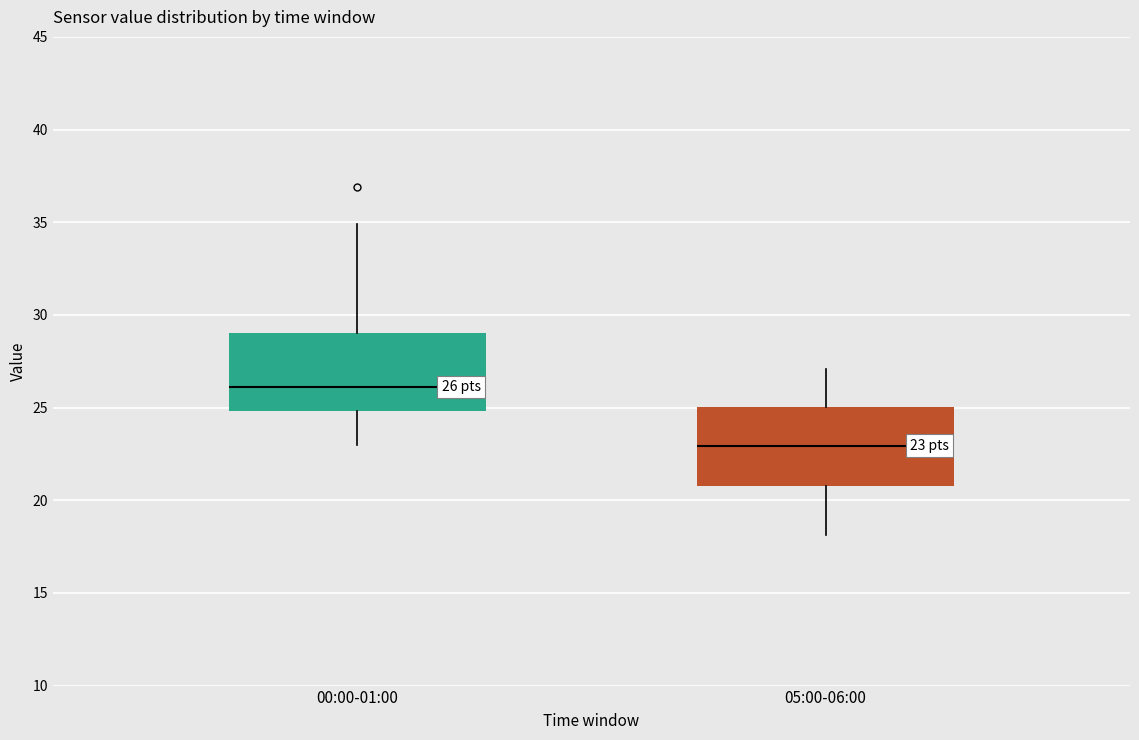

Which box has the lowest median line?

05:00-06:00